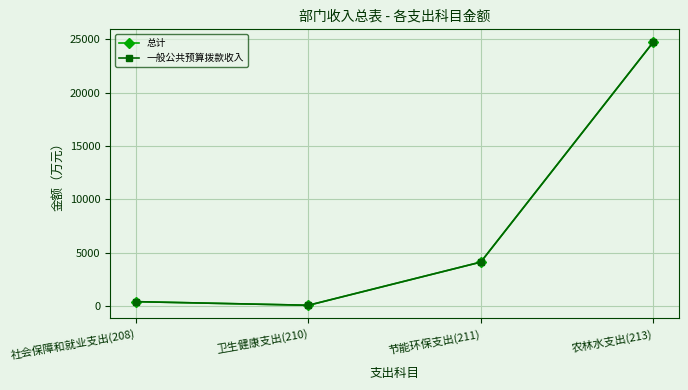

Is this an area chart (filled region under the line)?

No